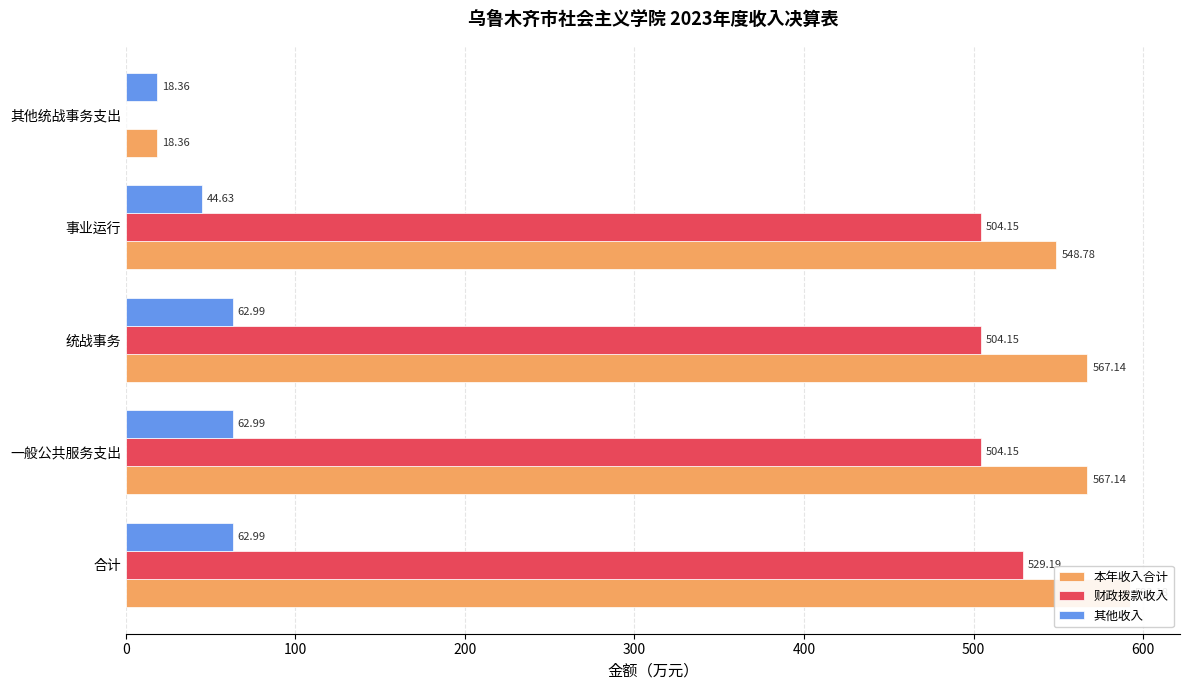

What is the value of the 其他收入 bar at the 4th from the left?

44.6